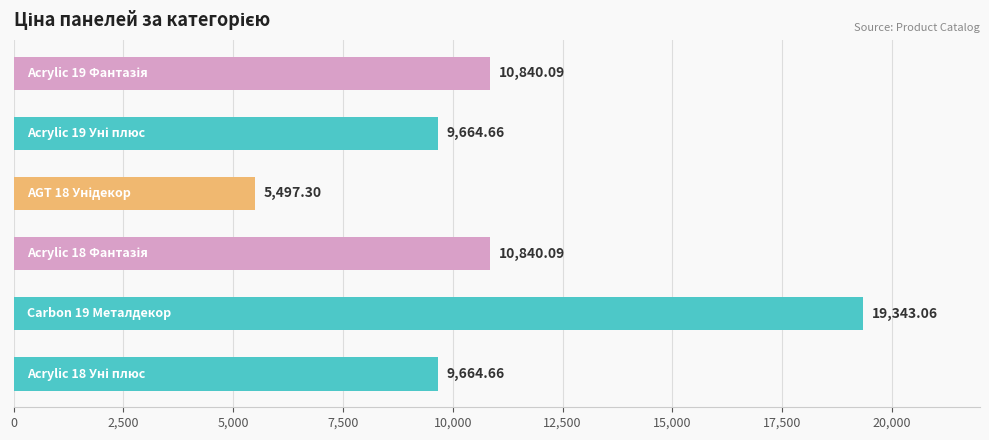

What is the difference between the maximum and minimum values?

13845.8